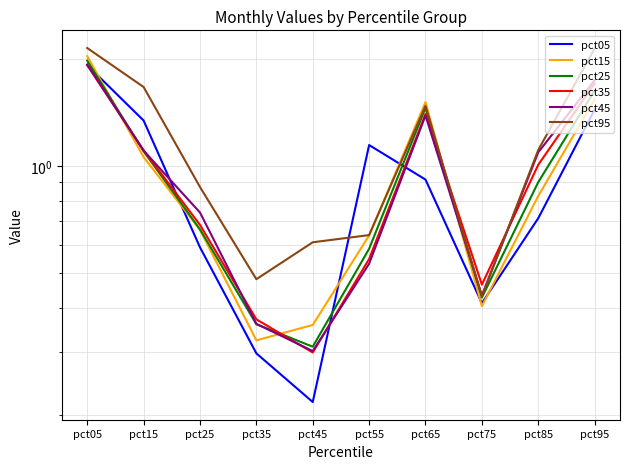

At which category does pct25 reach its first local valley?

pct45